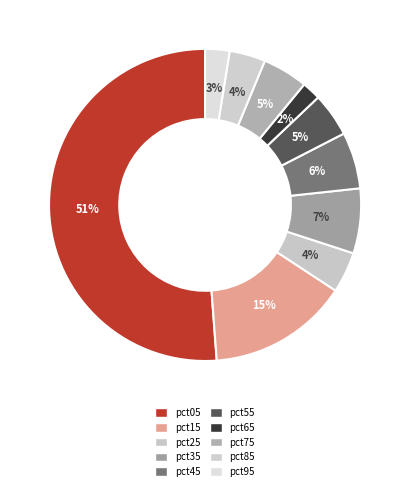

True or false: pct65 accounts for 1% of the total.

False